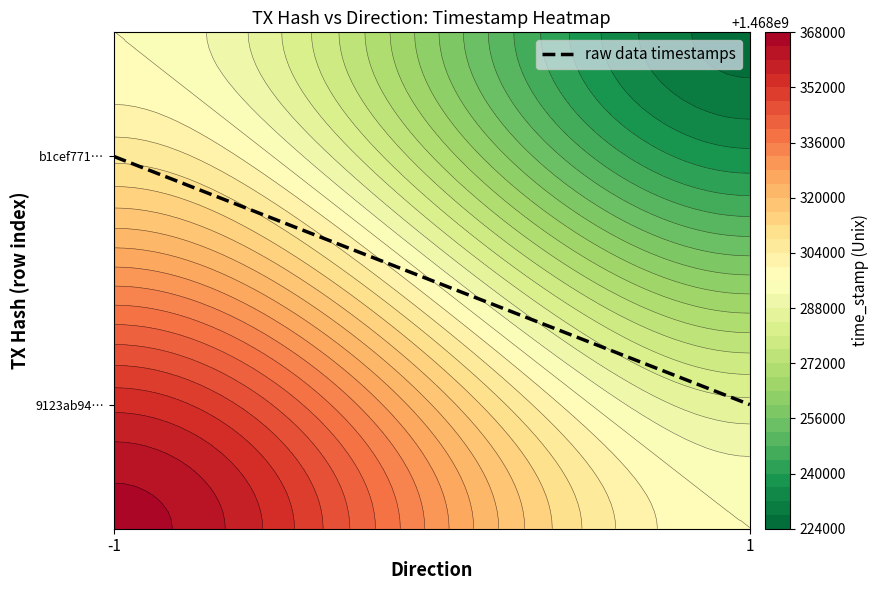

Is it true that the value at 1 is 0.1?

False